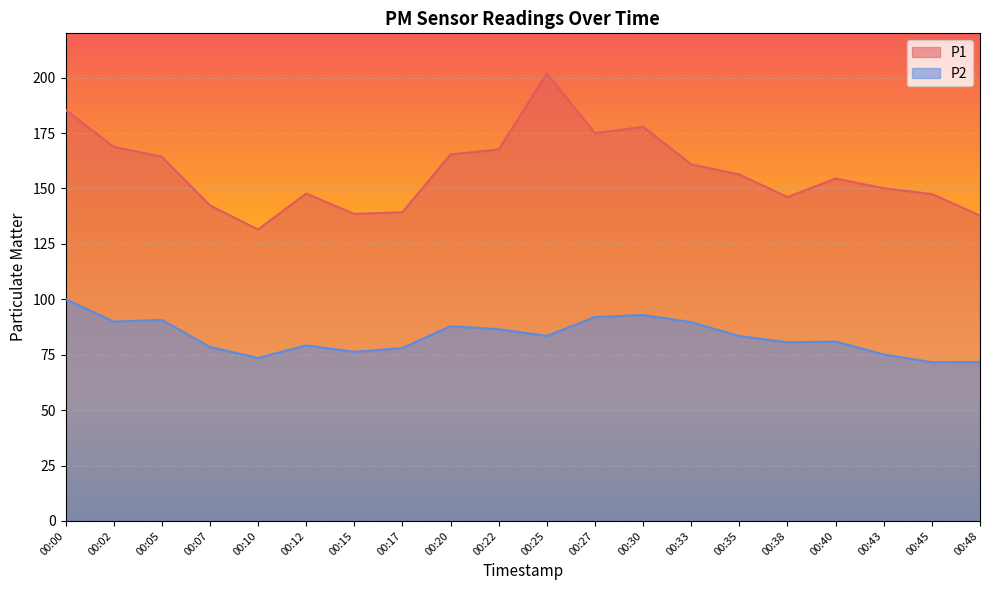

True or false: P2 and P1 cross at least once.

False